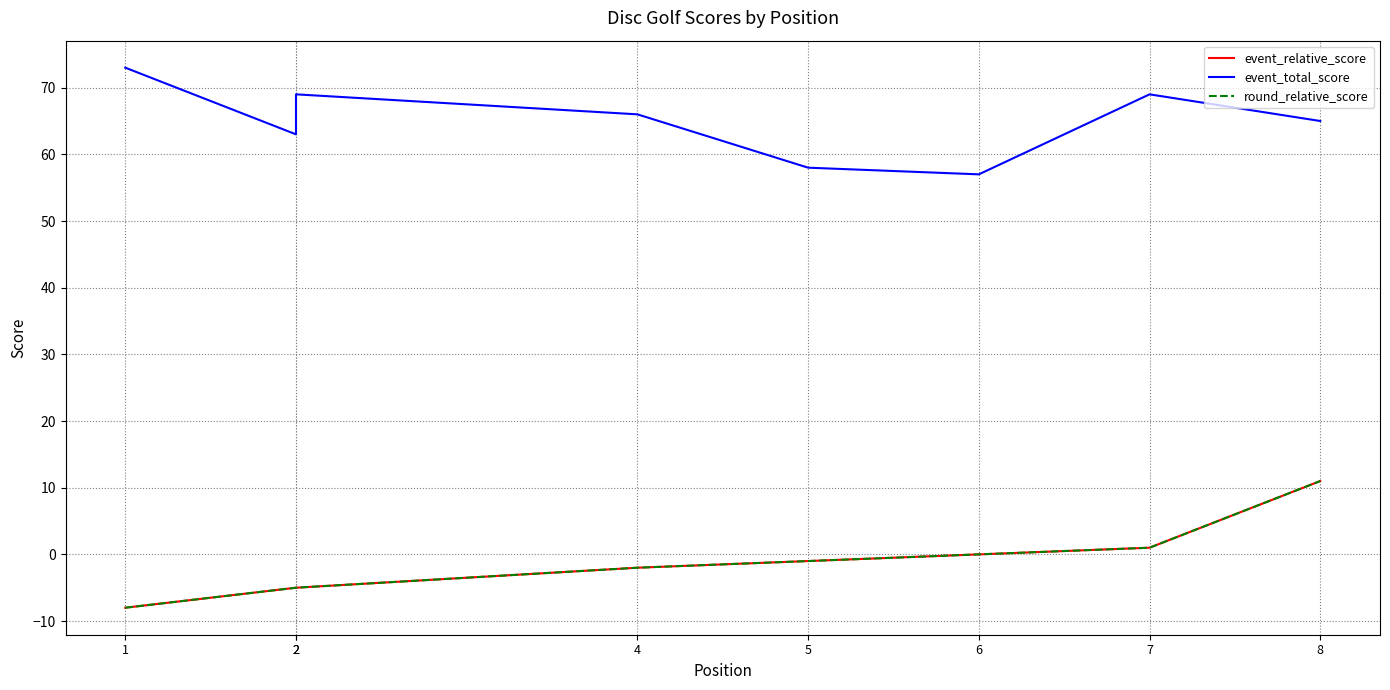

True or false: event_total_score has a value of 57 at 6.

True